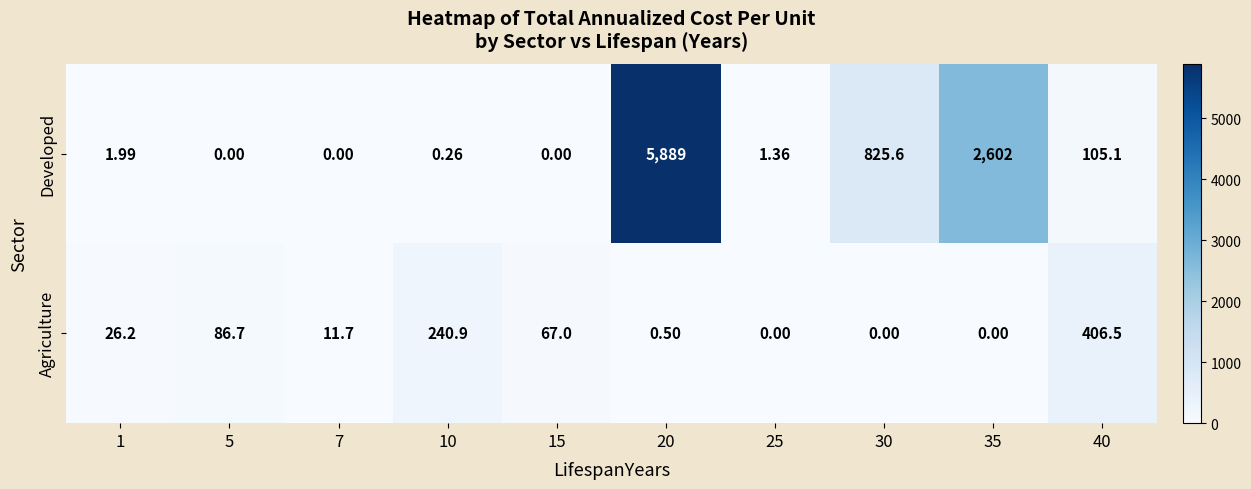

Which series has the largest range (max minus min)?

Developed